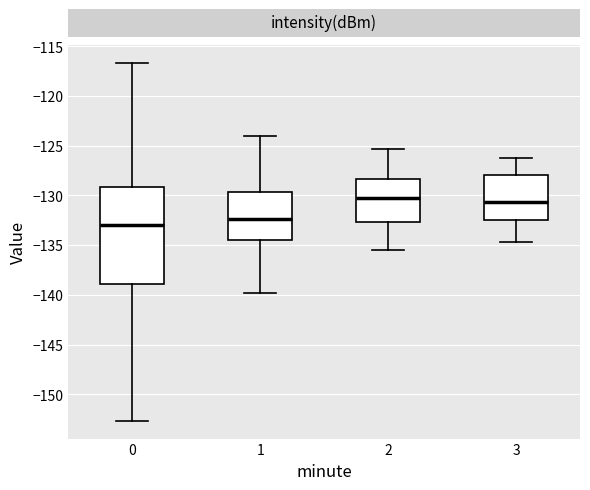

Reading left to right, read every box against the y-axis: the position of its median line, the range the box covers, and the ends of its whiskers. The values are not printed on the chart, so give them approximately, as read against the axis.

0: median -133.0, box -139.0 to -129.0, whiskers -152.5 to -116.5
1: median -132.5, box -134.5 to -129.5, whiskers -140.0 to -124.0
2: median -130.5, box -132.5 to -128.5, whiskers -135.5 to -125.5
3: median -130.5, box -132.5 to -128.0, whiskers -134.5 to -126.0